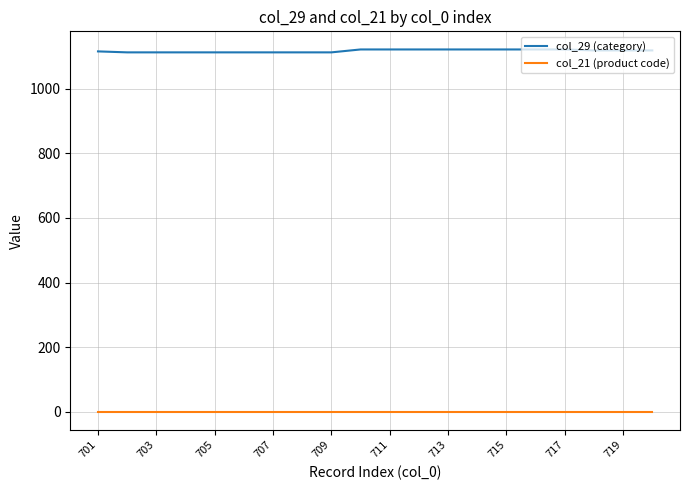

Which series has the largest range (max minus min)?

col_29 (category)